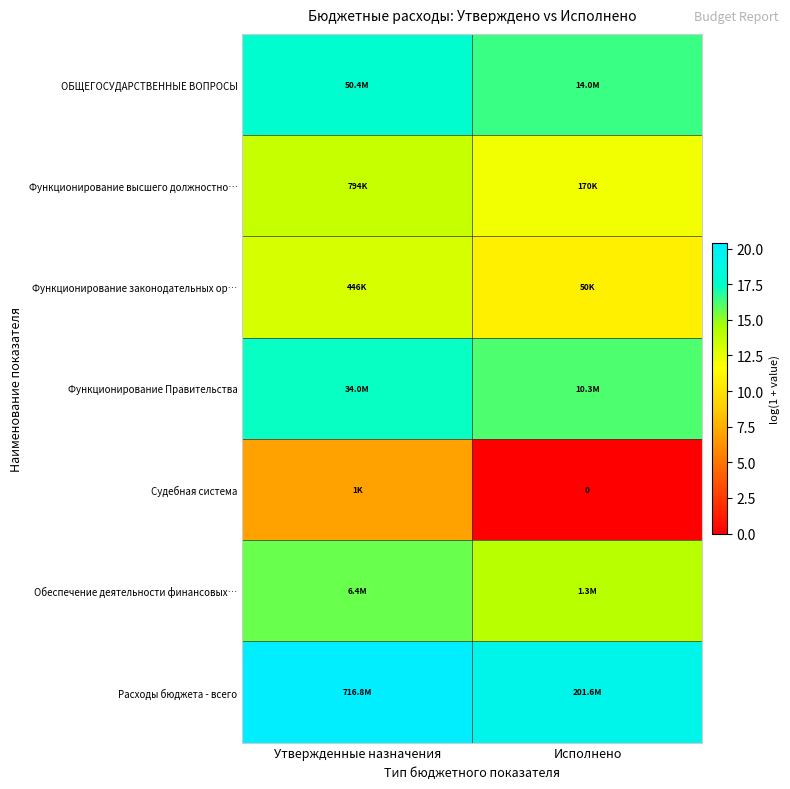

Between Утвержденные назначения and Исполнено, which is larger?

Утвержденные назначения